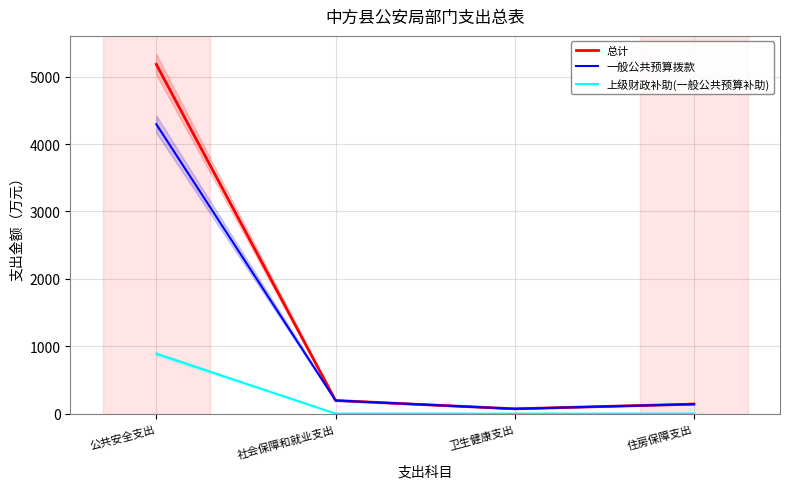

What position from the right is 住房保障支出?

1